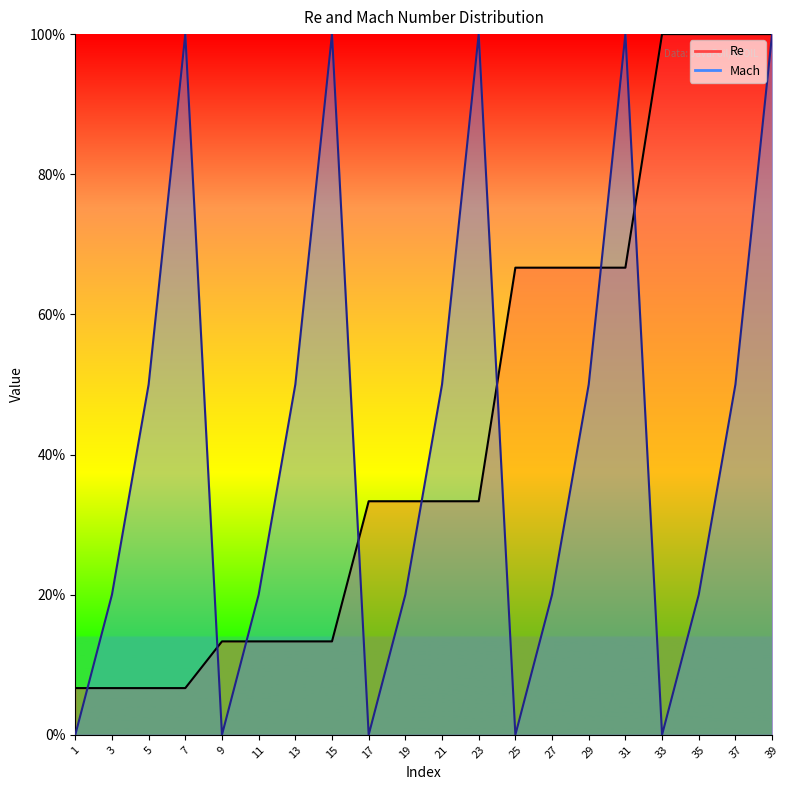

How many positive values does the Mach series have?

15